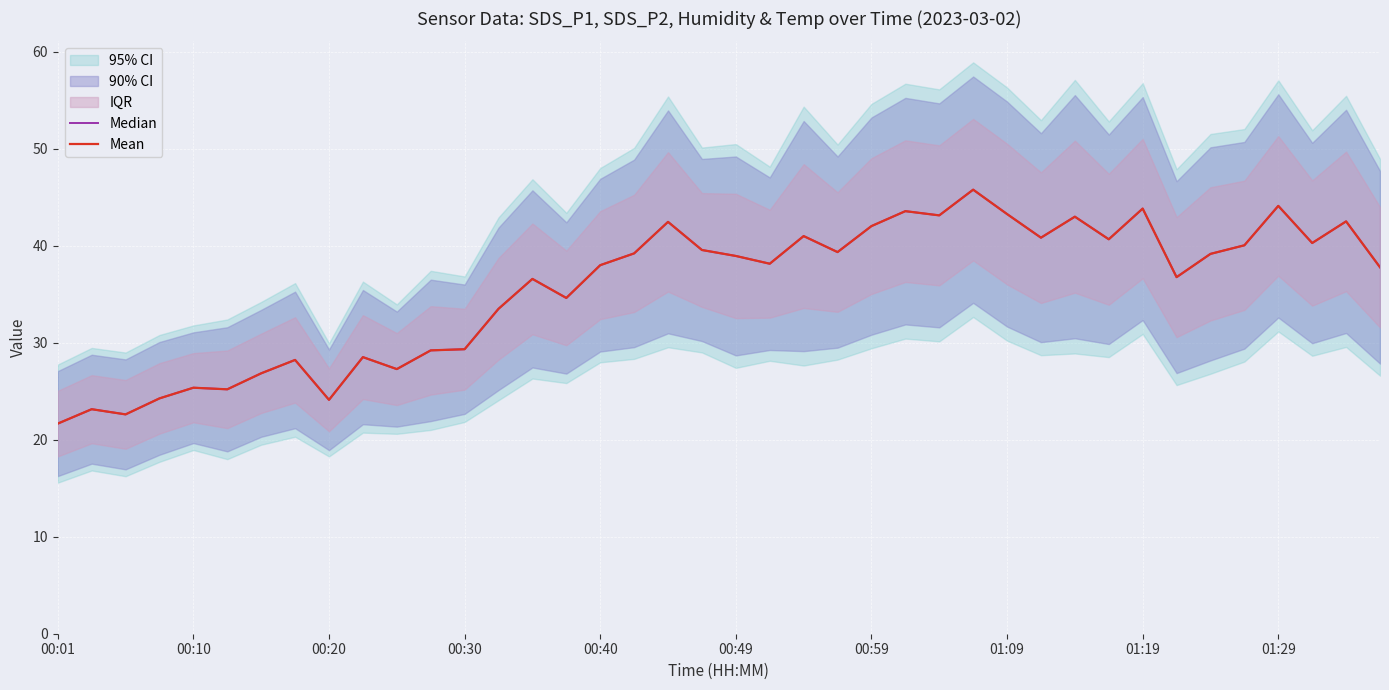

True or false: Mean and Median cross at least once.

False